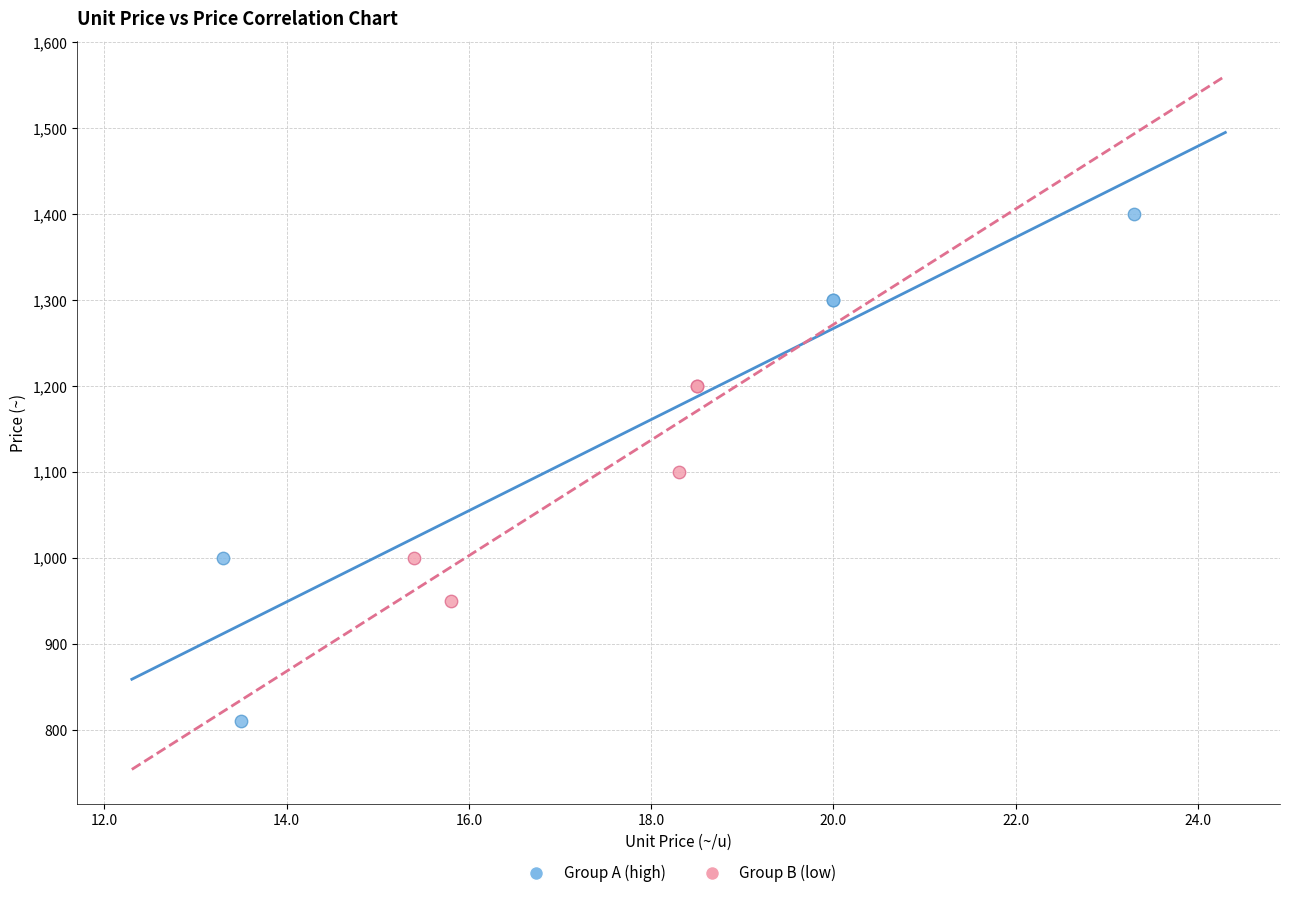

Which series contains the highest Y value?

Group A (high)